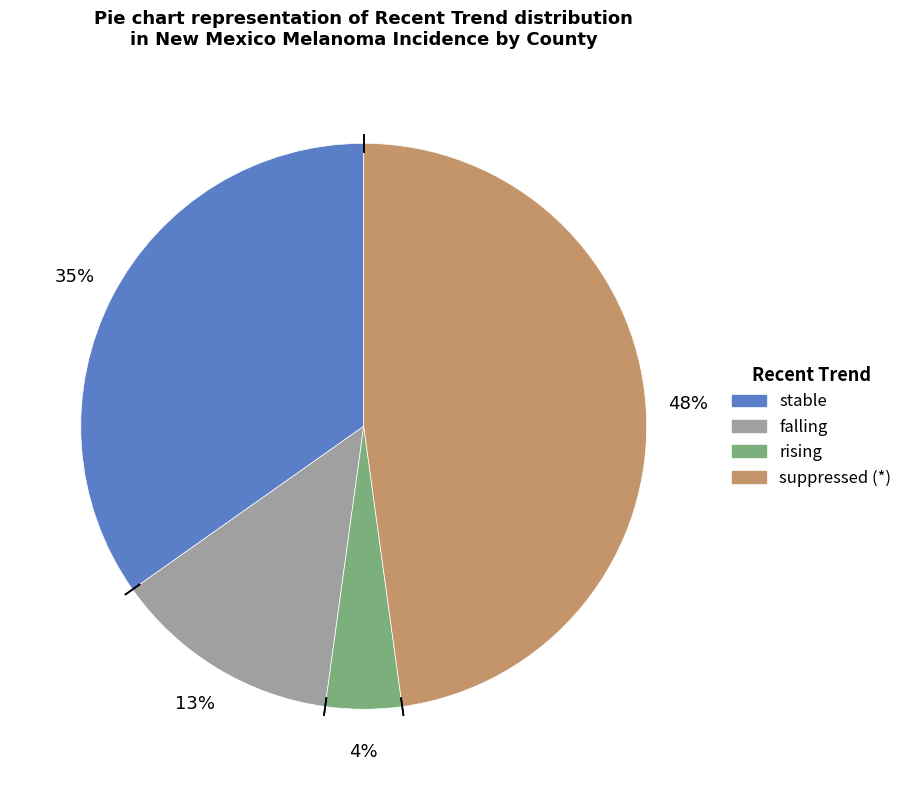

Is there a majority slice in this chart?

No